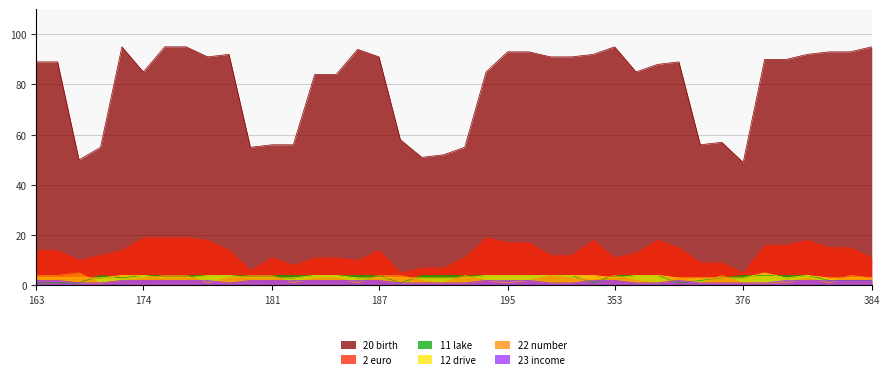

In 20 birth, how many points are lower than both neighbors (excluding endpoints)?

8